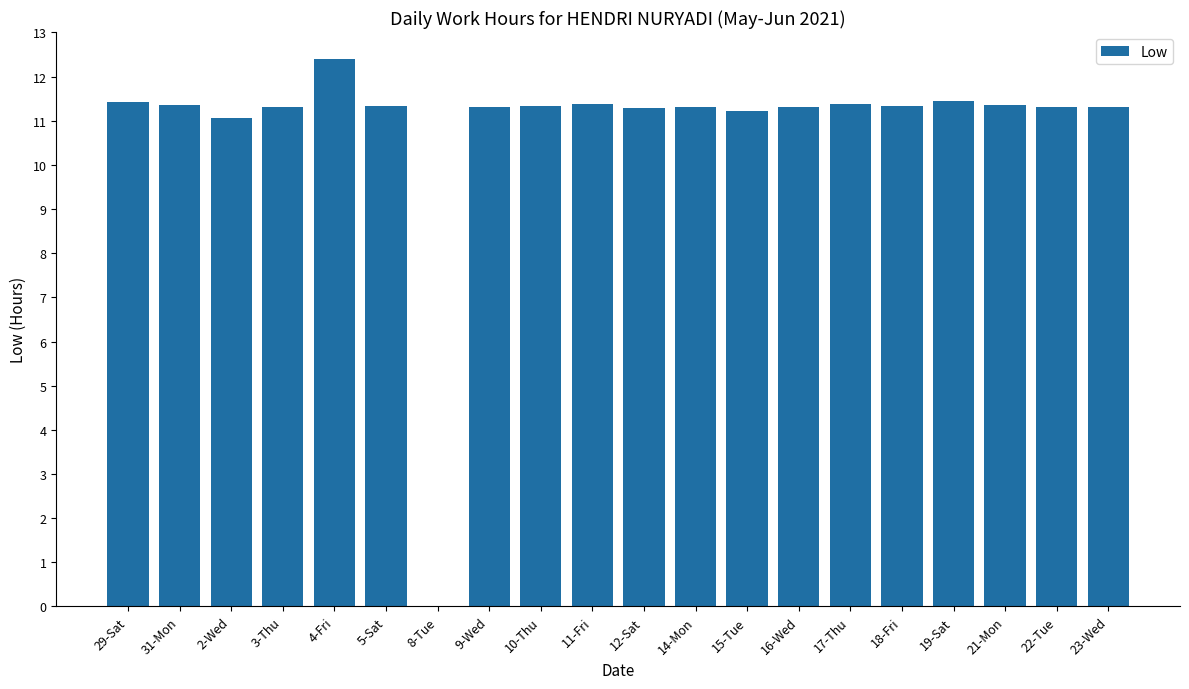

What is the change in value from 29-Sat to 8-Tue?

-11.4